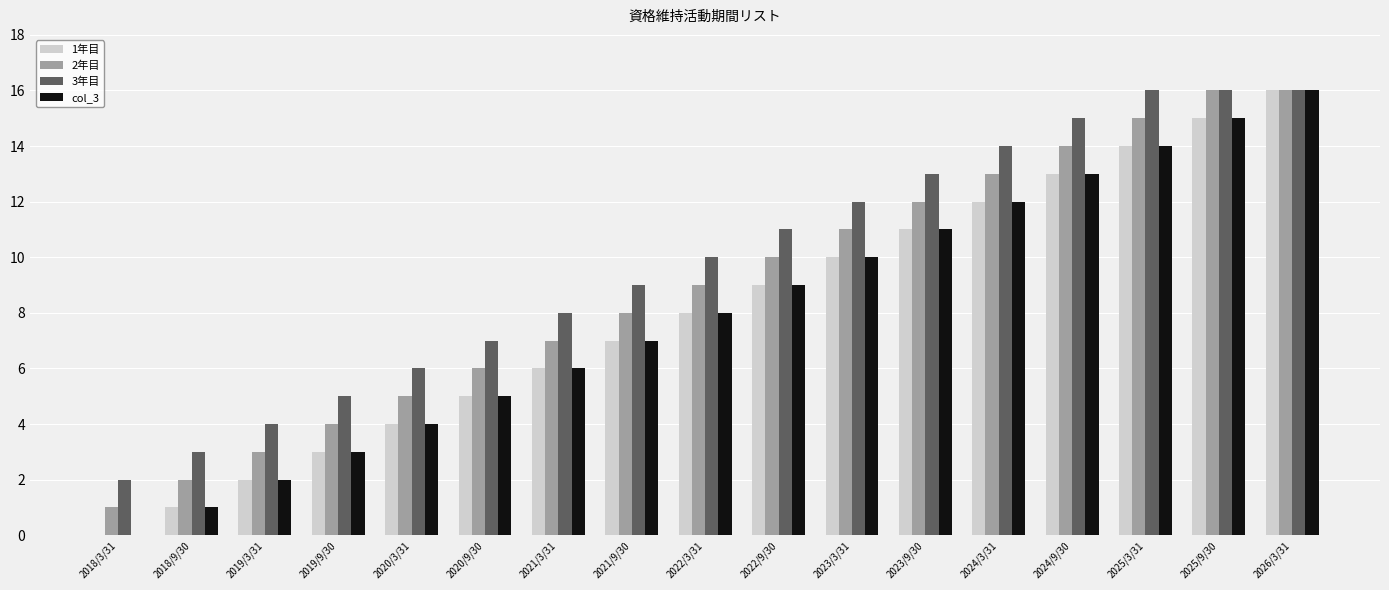

What is the greatest value displayed?

16